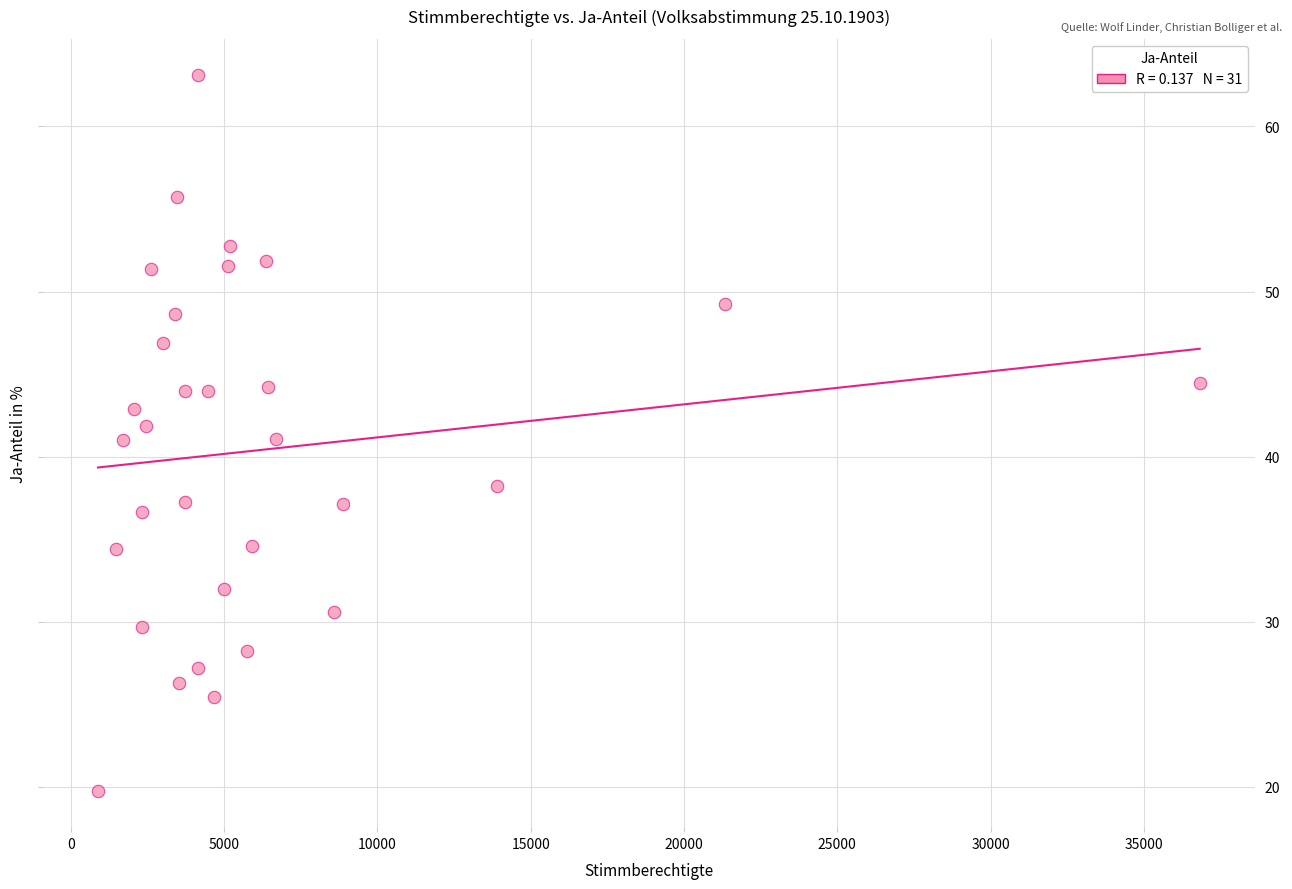

What is the range of Y values (max minus min)?

43.4